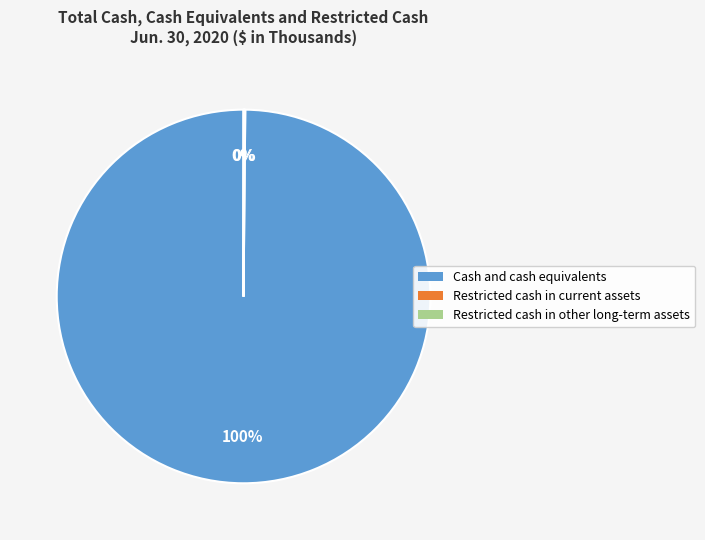

To the nearest percent, what is the average slice percentage?

33%